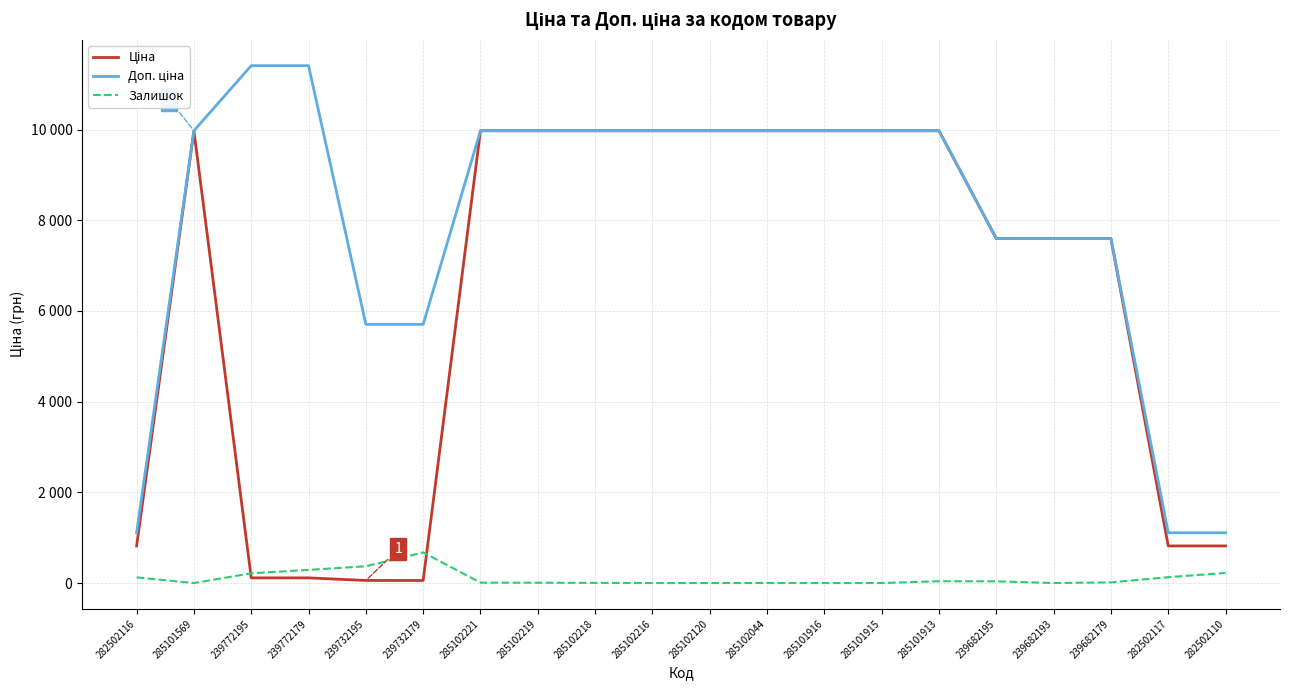

Is this an area chart (filled region under the line)?

No